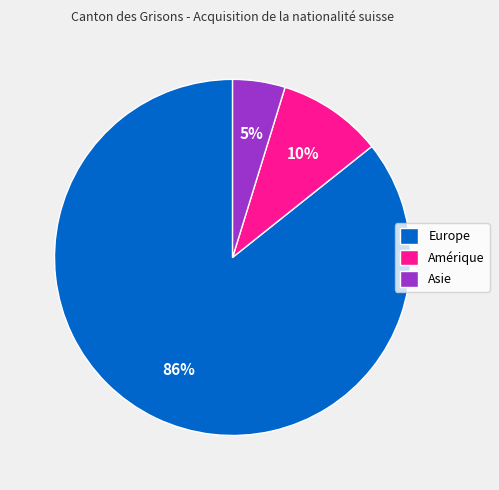

Count the number of slices in the pie.

3